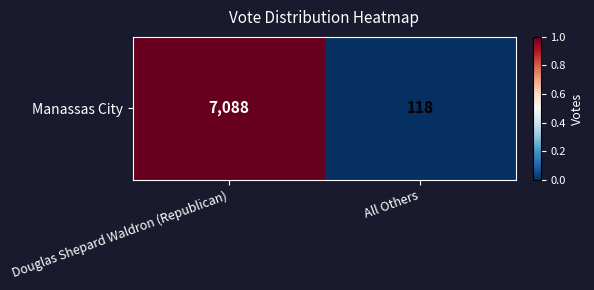

List the labels in order of value, largest first.

Douglas Shepard Waldron (Republican), All Others